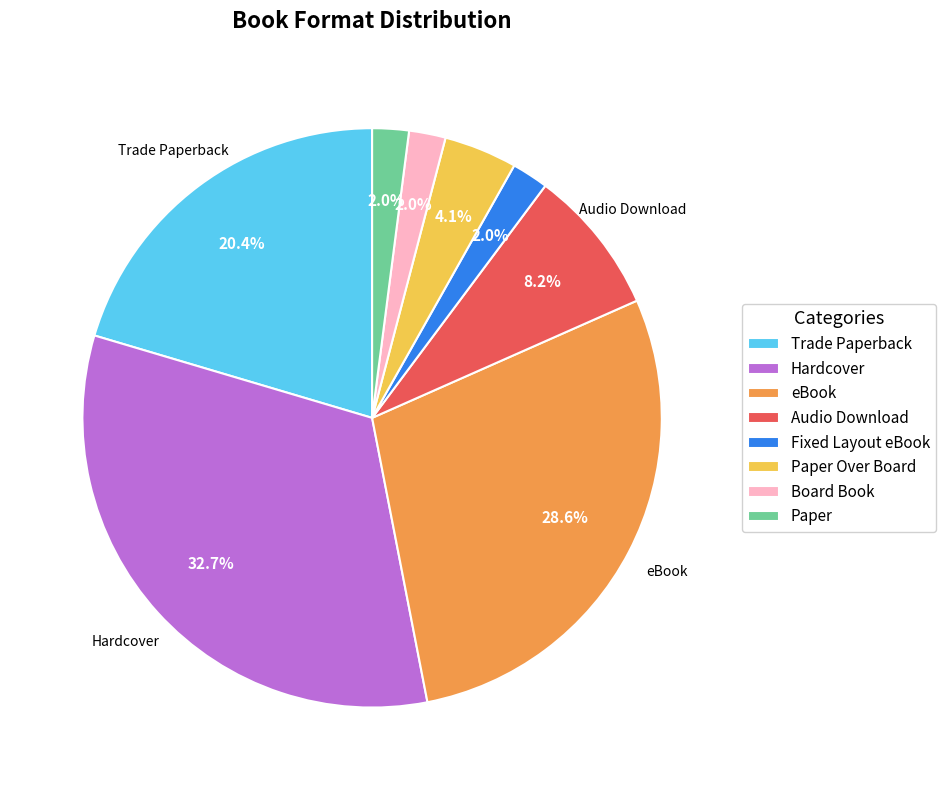

Between Trade Paperback and eBook, which is larger?

eBook